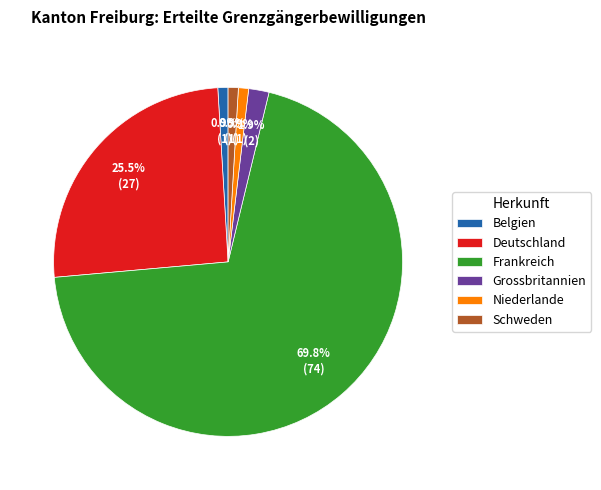

True or false: Frankreich accounts for 78% of the total.

False